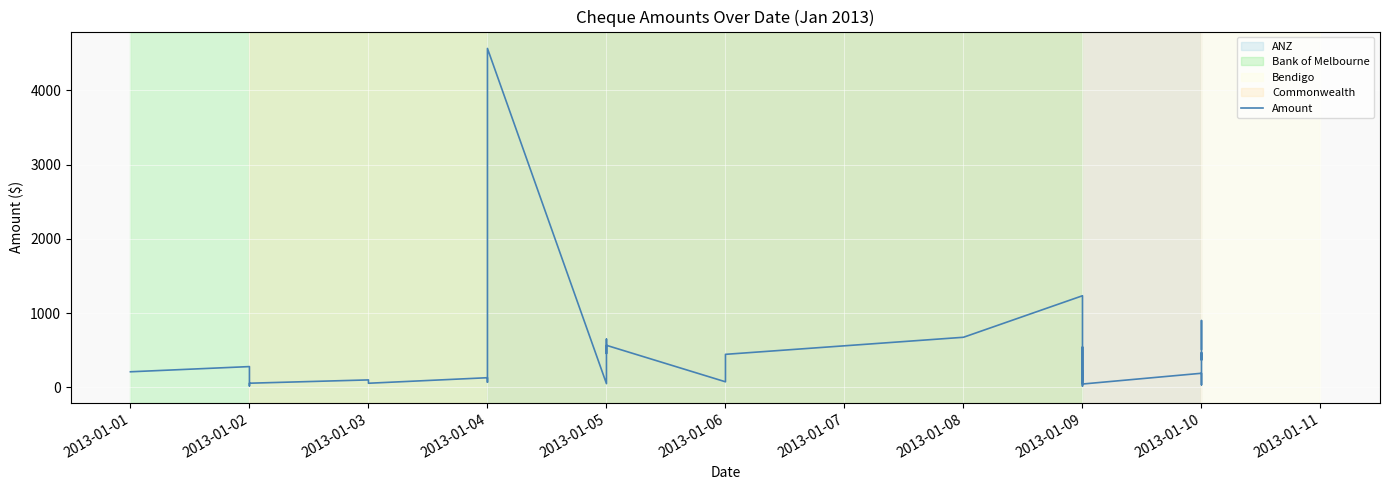

The value at 2013-01-01 is 337.3. True or false?

False